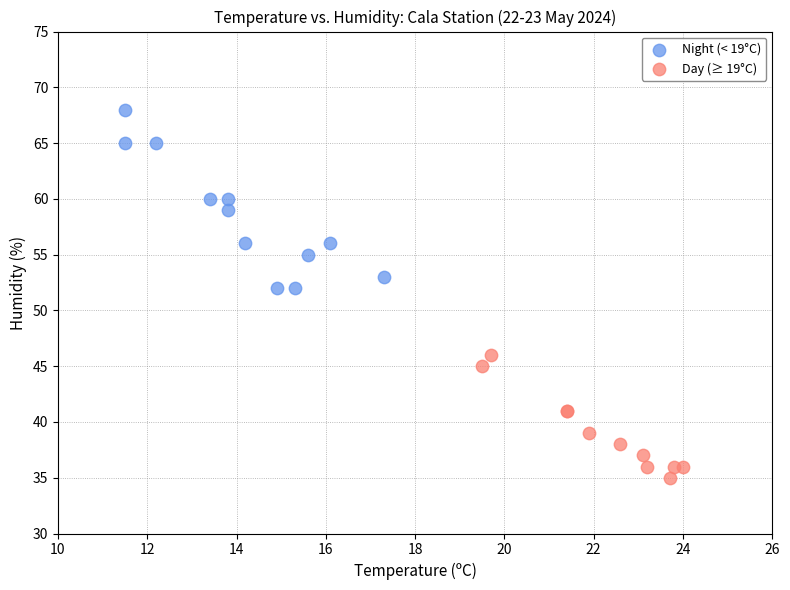

Which series contains the highest Y value?

Night (< 19°C)